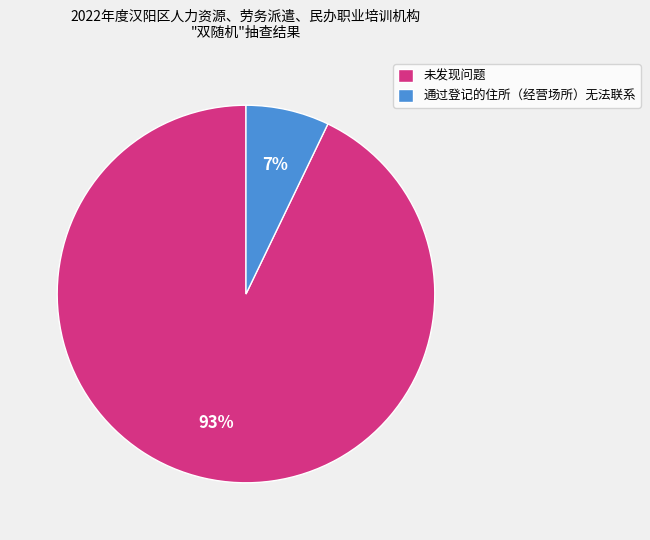

Which slice represents more than half of the pie?

未发现问题